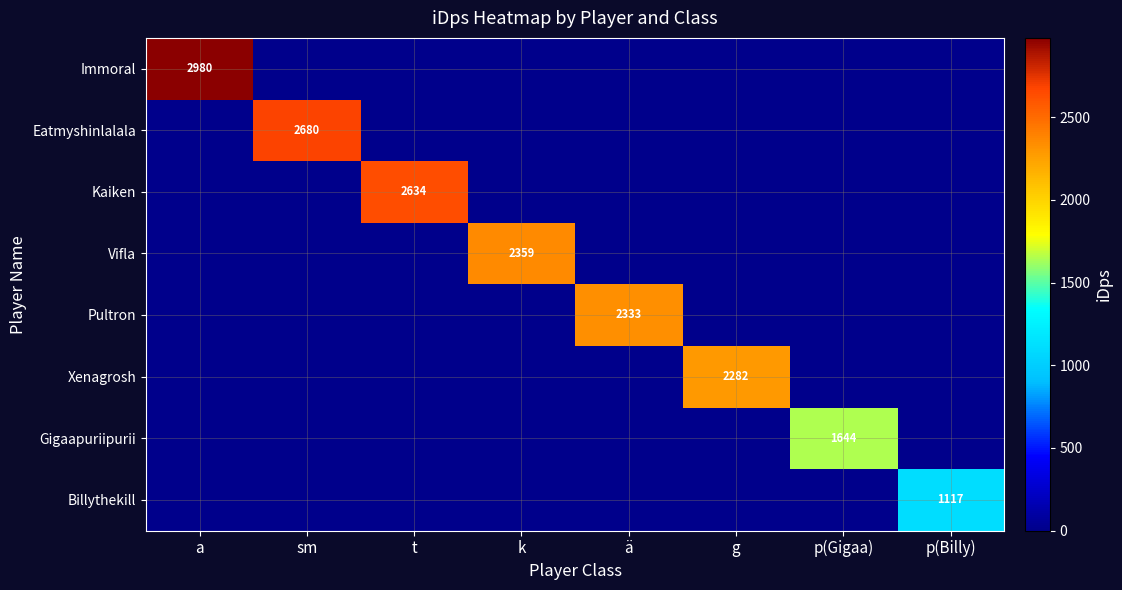

True or false: Eatmyshinlalala has a value of 4820 at sm.

False